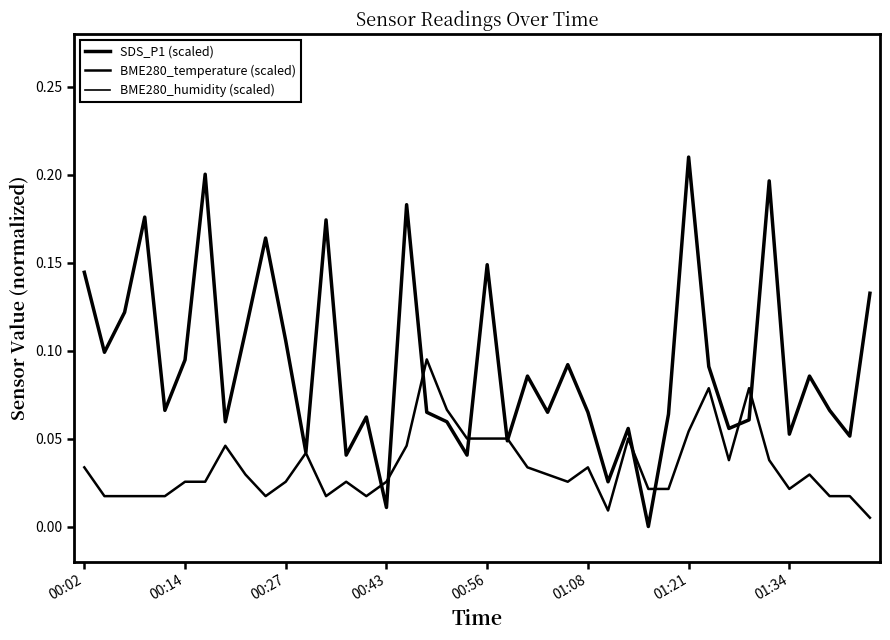

True or false: BME280_humidity (scaled) and SDS_P1 (scaled) cross at least once.

False